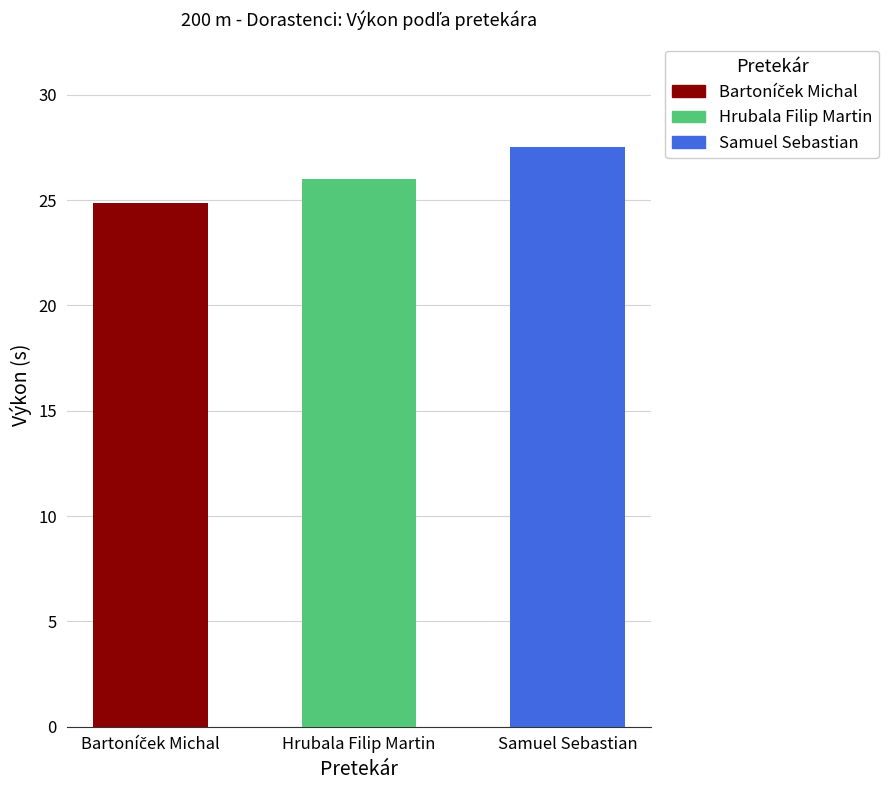

What is the minimum value shown in the chart?

24.9